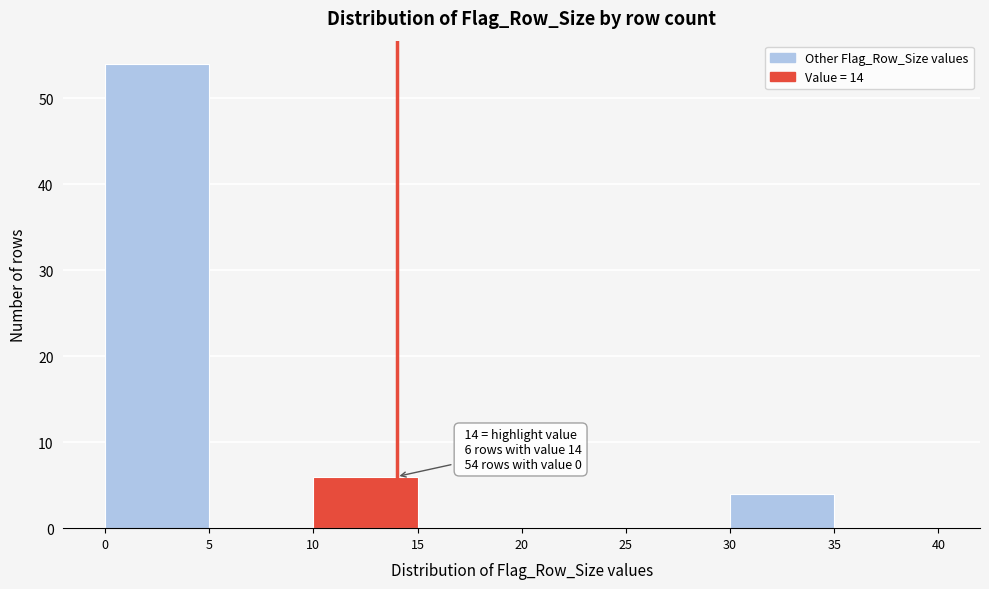

Over which range of the x-axis is the bar tallest?

0 to 5